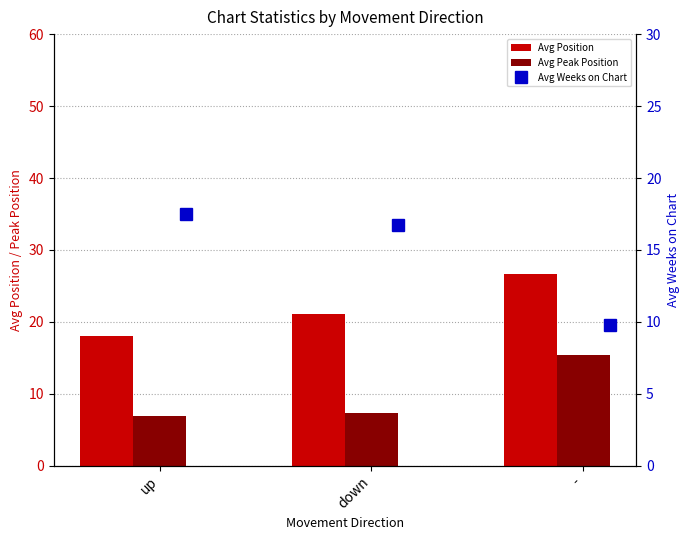

What is the label of the 2nd bar from the left?

down